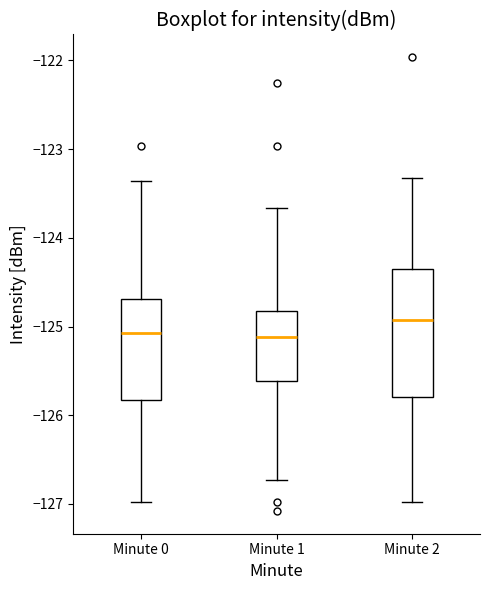

Which box is the tallest, from its lower edge to its upper edge?

Minute 2